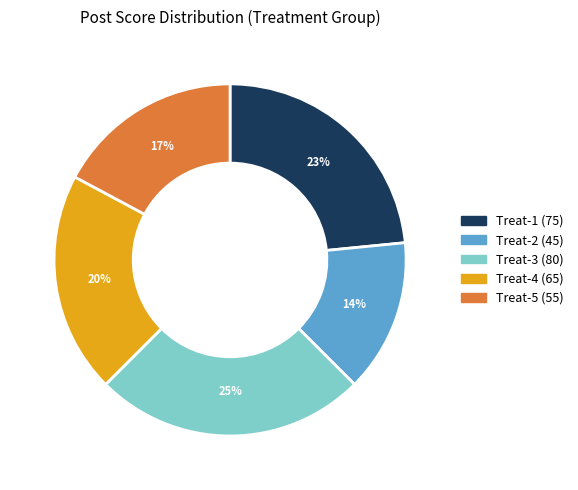

Combined, do Treat-2 (45) and Treat-5 (55) account for over 50%?

No